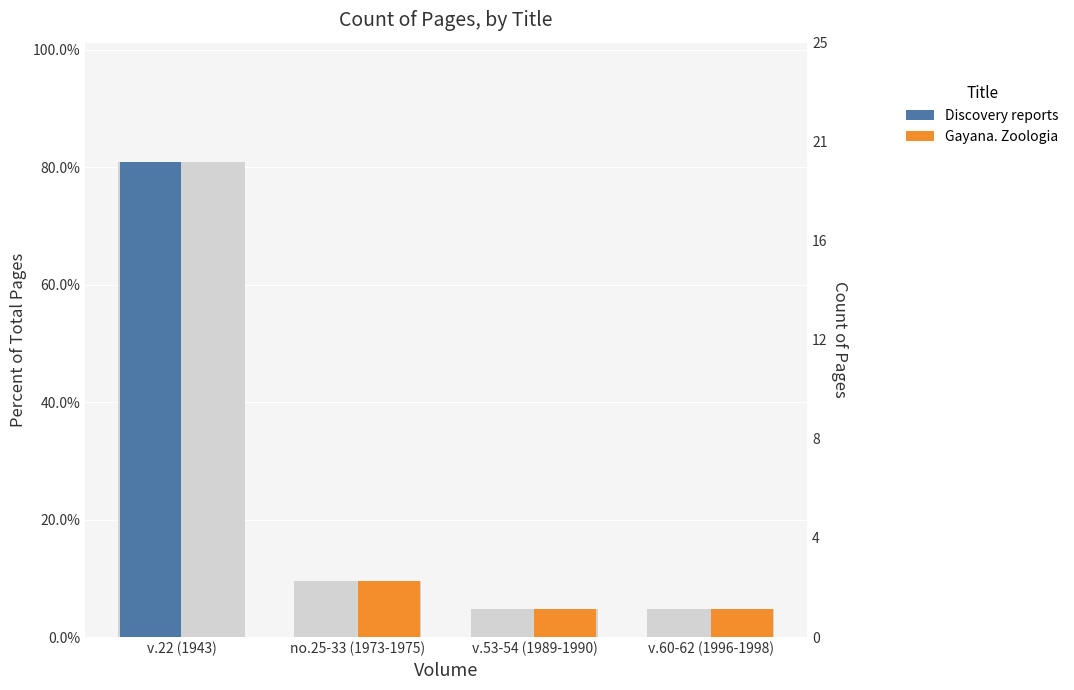

What is the value of the Gayana. Zoologia bar at the 2nd from the left?

0.1